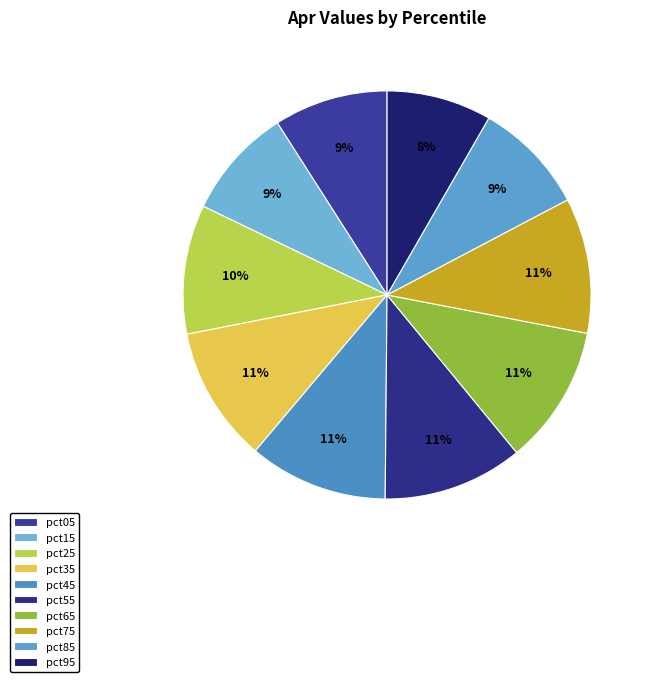

Count the number of slices in the pie.

10